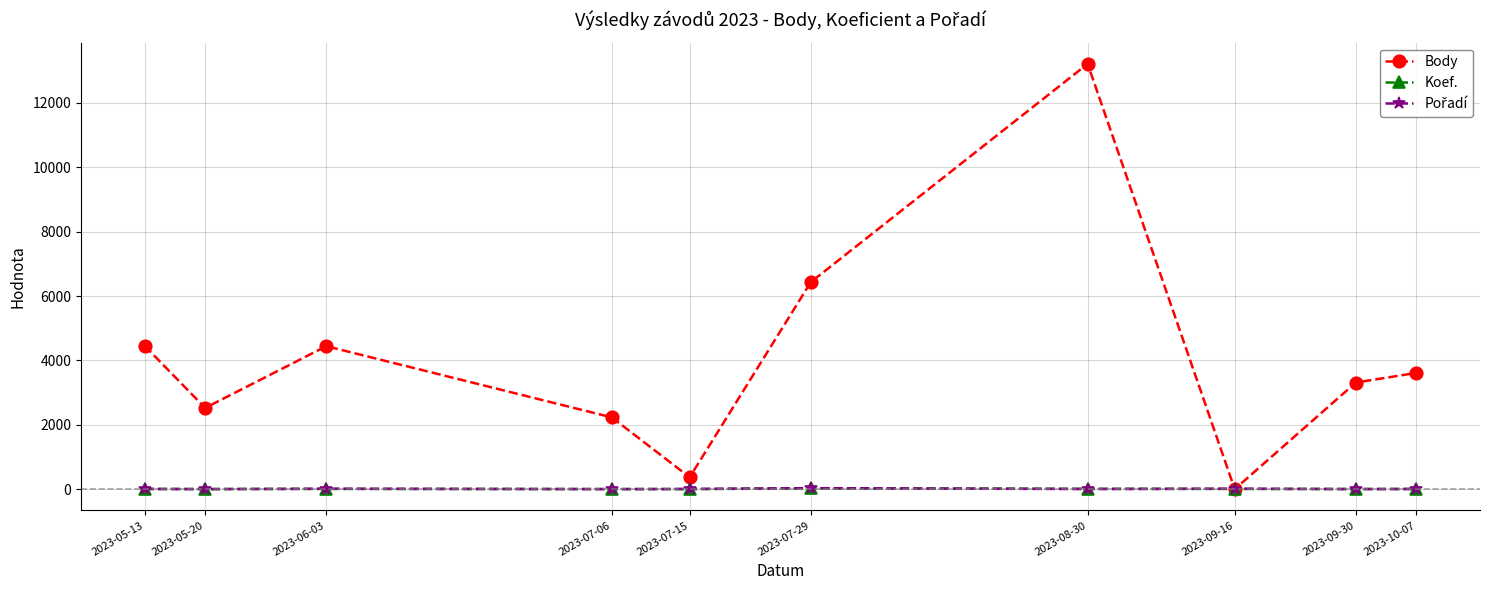

The Body series shows 2230 at 2023-07-06. True or false?

True